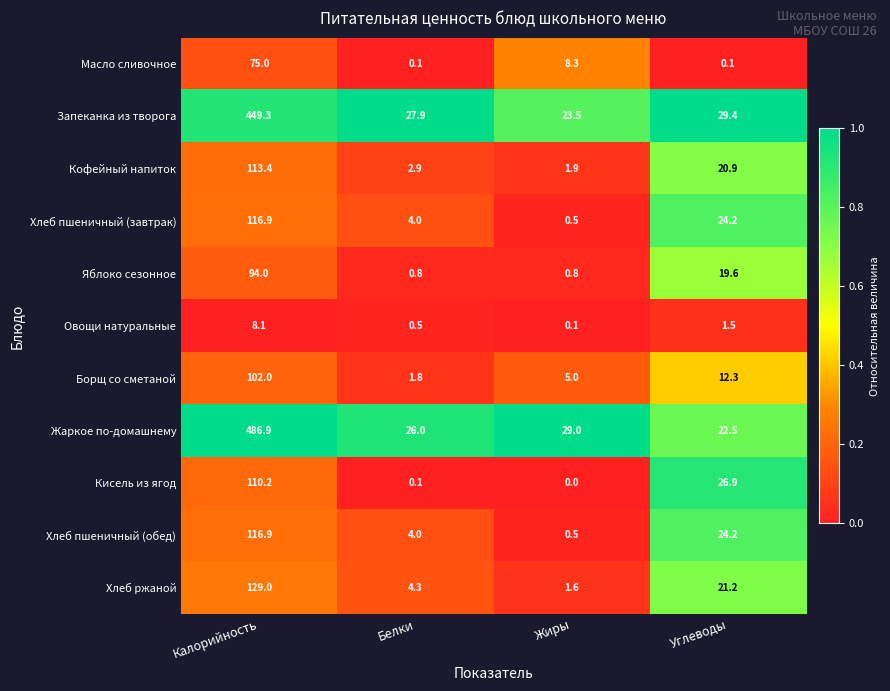

What is the difference between the second highest and second lowest values in the Запеканка из творога series?

1.5